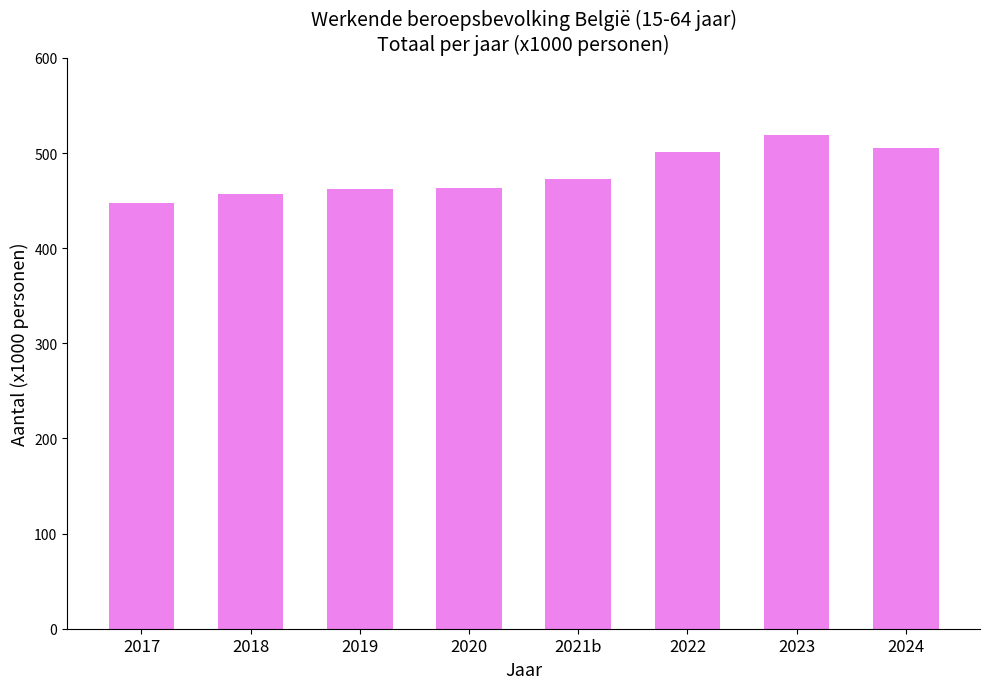

Which label corresponds to the smallest value in the chart?

2017